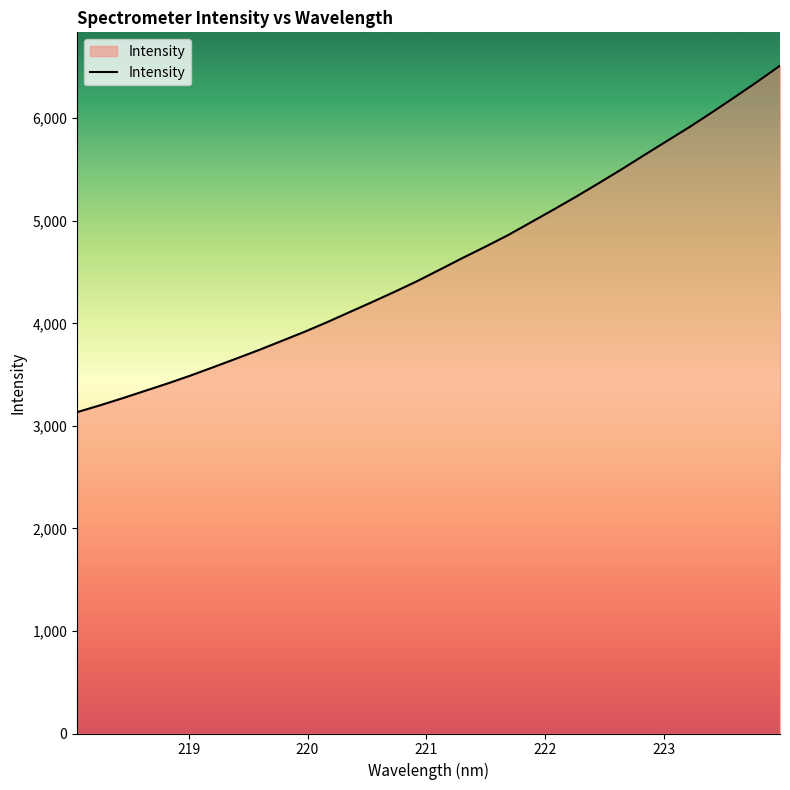

What is the minimum value shown in the chart?

3133.8